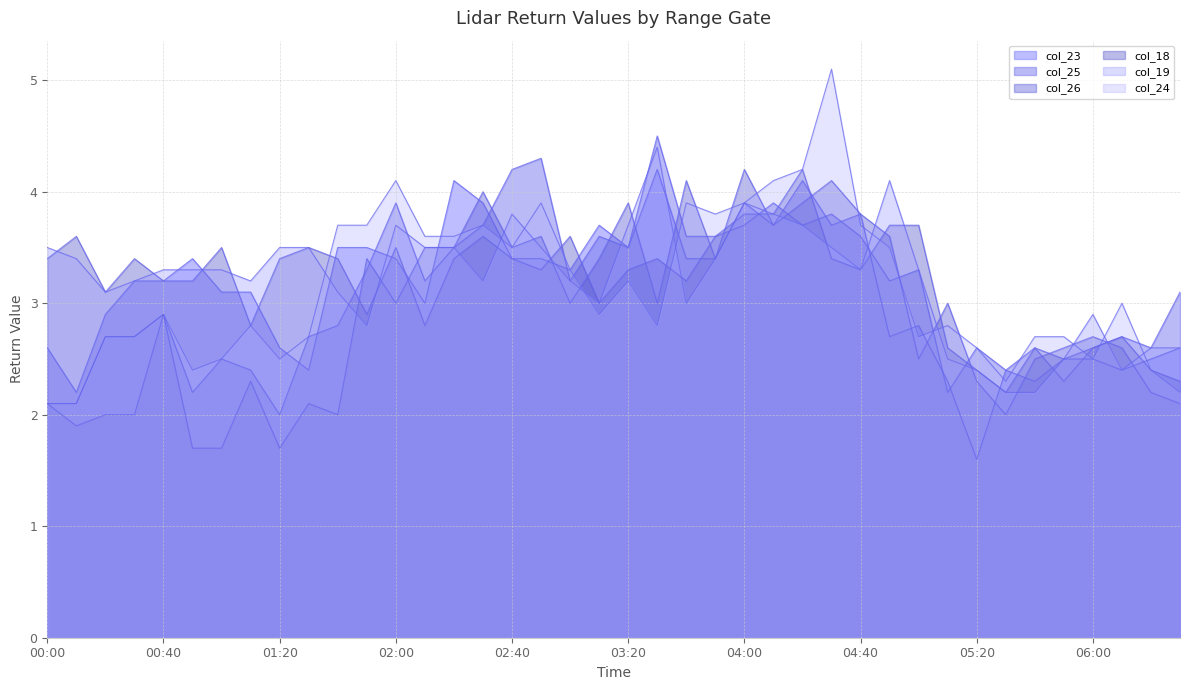

What is the difference between the highest and lowest values at 01:30?

1.4